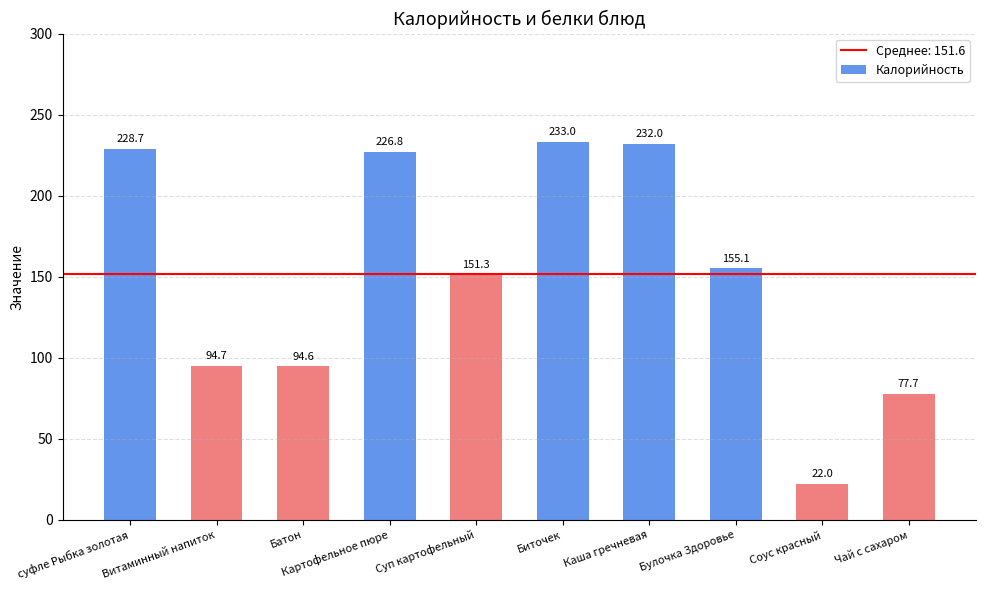

How many data points are less than 155?

5